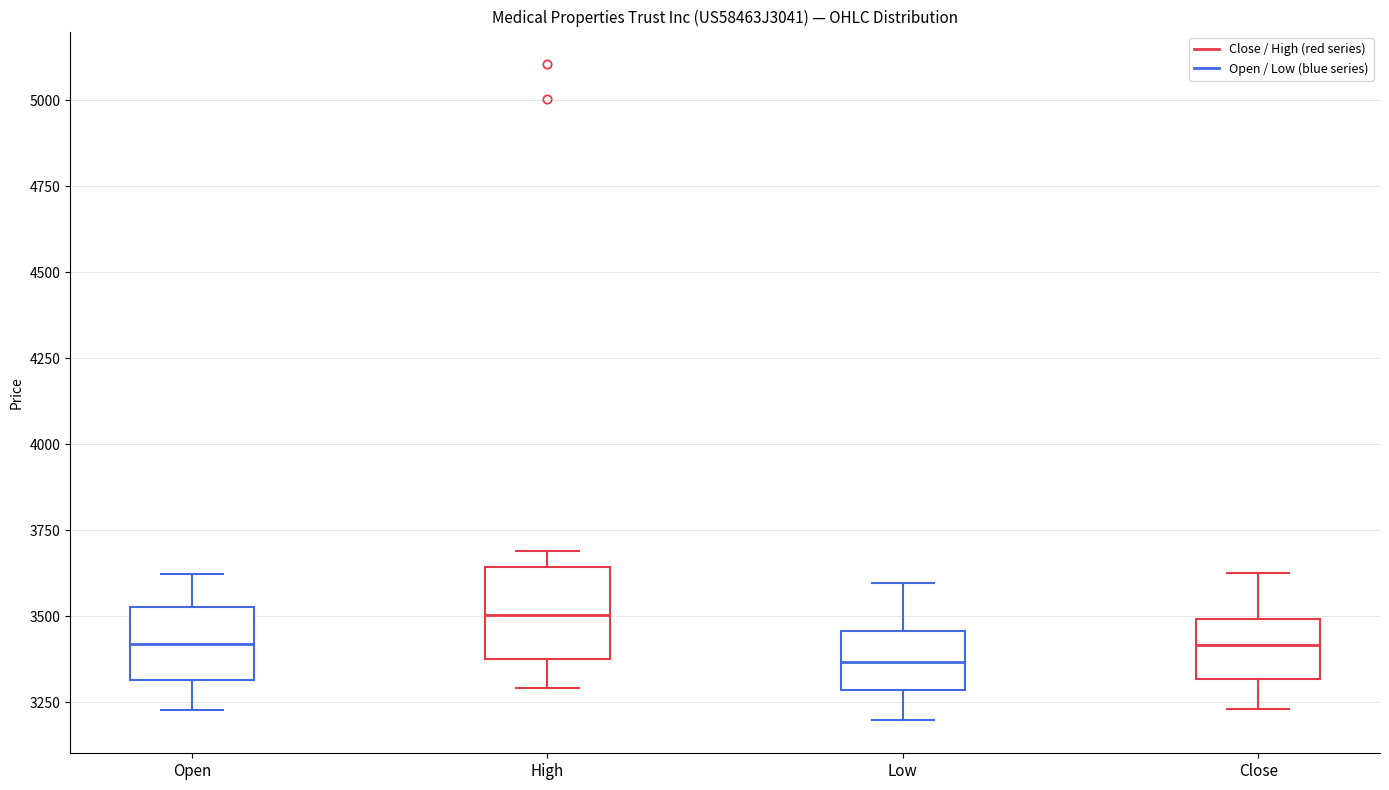

Reading left to right, read every box against the y-axis: the position of its median line, the range the box covers, and the ends of its whiskers. The values are not printed on the chart, so give them approximately, as read against the axis.

Open: median 3400, box 3300 to 3550, whiskers 3250 to 3600
High: median 3500, box 3400 to 3650, whiskers 3300 to 3700
Low: median 3350, box 3300 to 3450, whiskers 3200 to 3600
Close: median 3400, box 3300 to 3500, whiskers 3250 to 3650